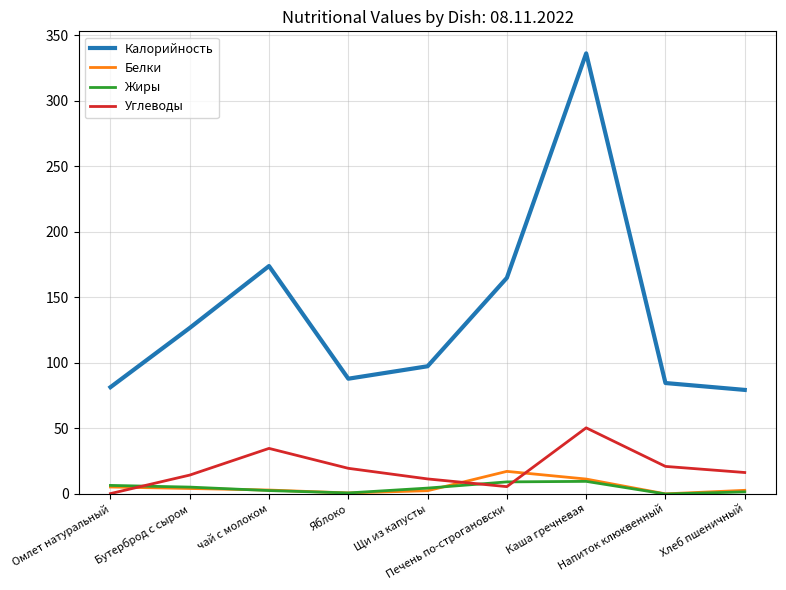

Does the chart display data point markers on the line(s)?

No